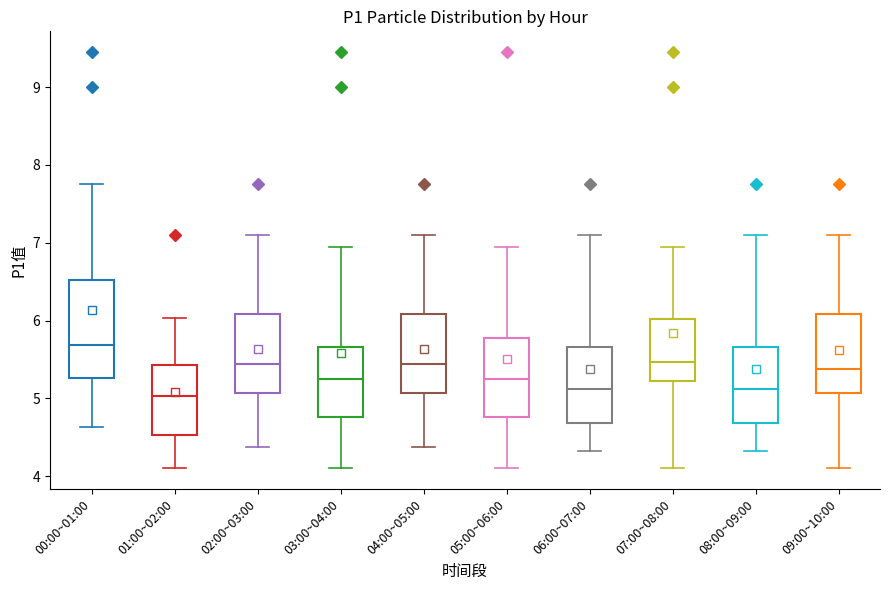

Reading left to right, read every box against the y-axis: the position of its median line, the range the box covers, and the ends of its whiskers. The values are not printed on the chart, so give them approximately, as read against the axis.

00:00~01:00: median 5.7, box 5.3 to 6.5, whiskers 4.6 to 7.8
01:00~02:00: median 5.0, box 4.5 to 5.4, whiskers 4.1 to 6.0
02:00~03:00: median 5.4, box 5.1 to 6.1, whiskers 4.4 to 7.1
03:00~04:00: median 5.3, box 4.8 to 5.7, whiskers 4.1 to 7.0
04:00~05:00: median 5.4, box 5.1 to 6.1, whiskers 4.4 to 7.1
05:00~06:00: median 5.3, box 4.8 to 5.8, whiskers 4.1 to 7.0
06:00~07:00: median 5.1, box 4.7 to 5.7, whiskers 4.3 to 7.1
07:00~08:00: median 5.5, box 5.2 to 6.0, whiskers 4.1 to 7.0
08:00~09:00: median 5.1, box 4.7 to 5.7, whiskers 4.3 to 7.1
09:00~10:00: median 5.4, box 5.1 to 6.1, whiskers 4.1 to 7.1